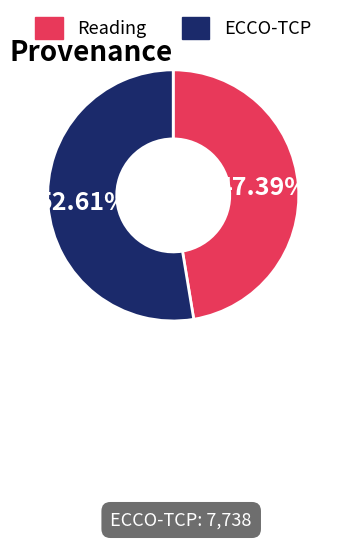

To the nearest percent, what portion does ECCO-TCP represent?

53%